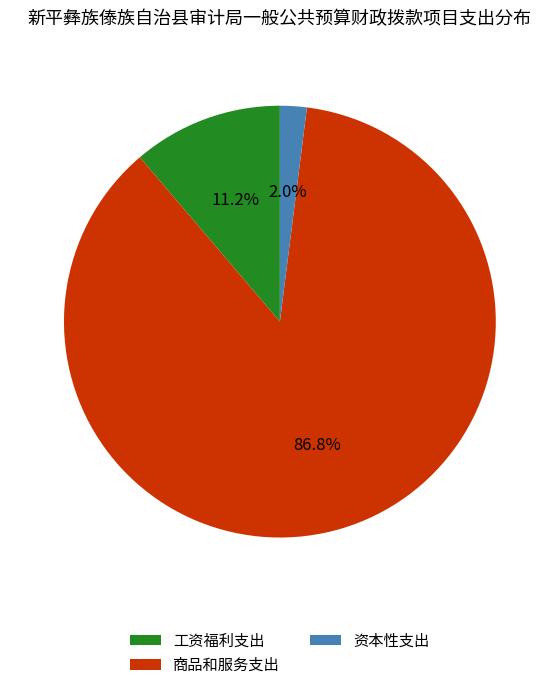

Which category has the smallest portion of the pie?

资本性支出